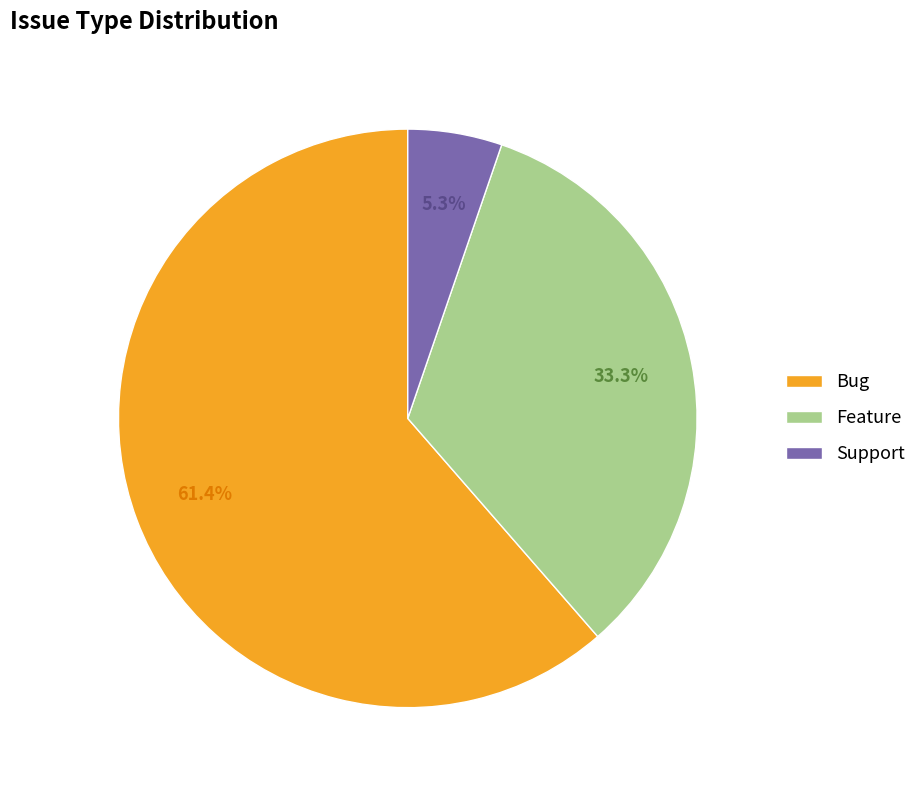

The Bug slice represents 61% of the pie. True or false?

True